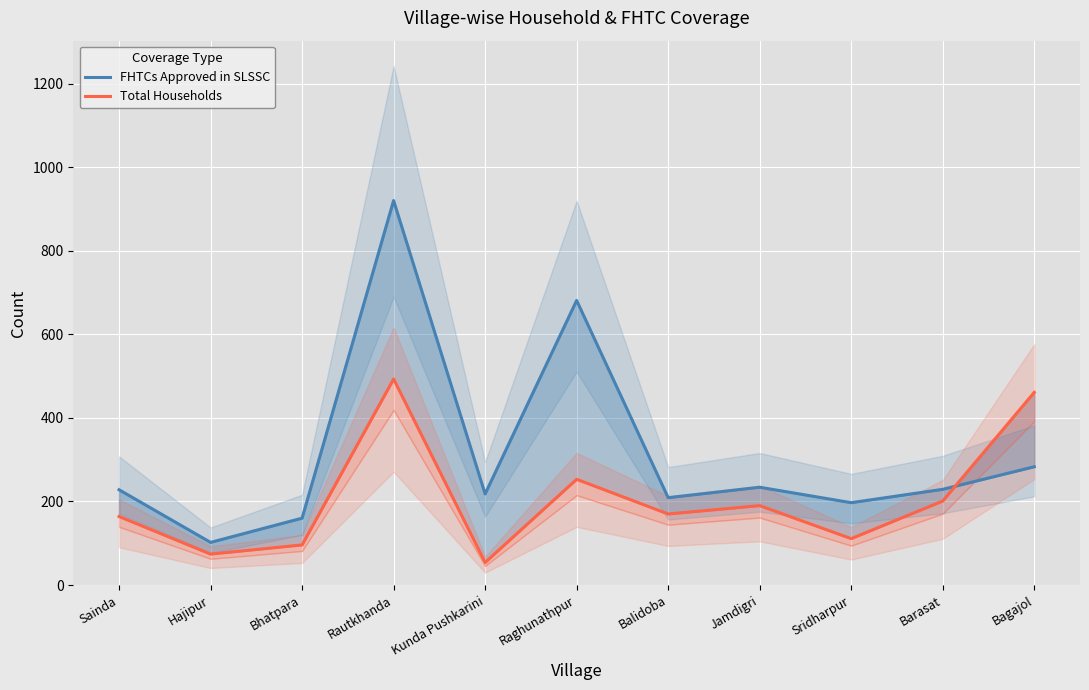

How many lines are shown in the chart?

2